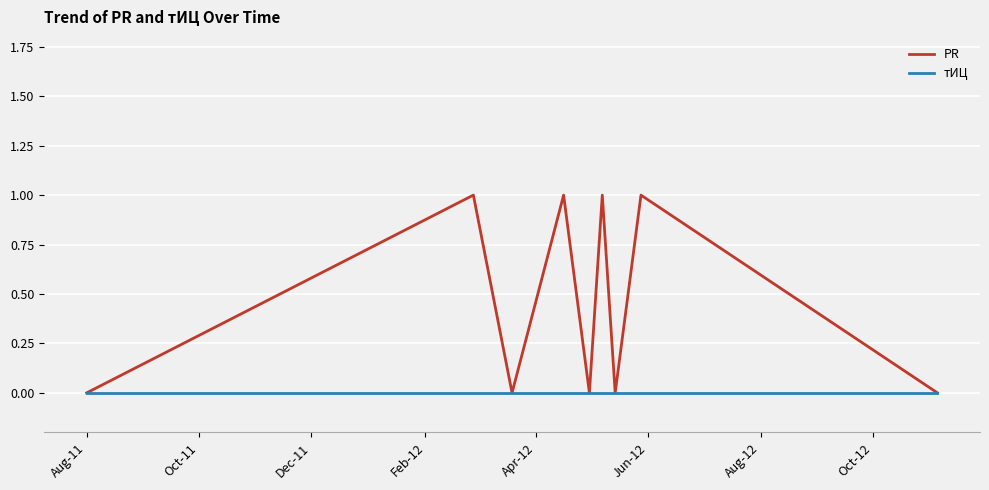

List the series in order of their peak value, lowest first.

тИЦ, PR